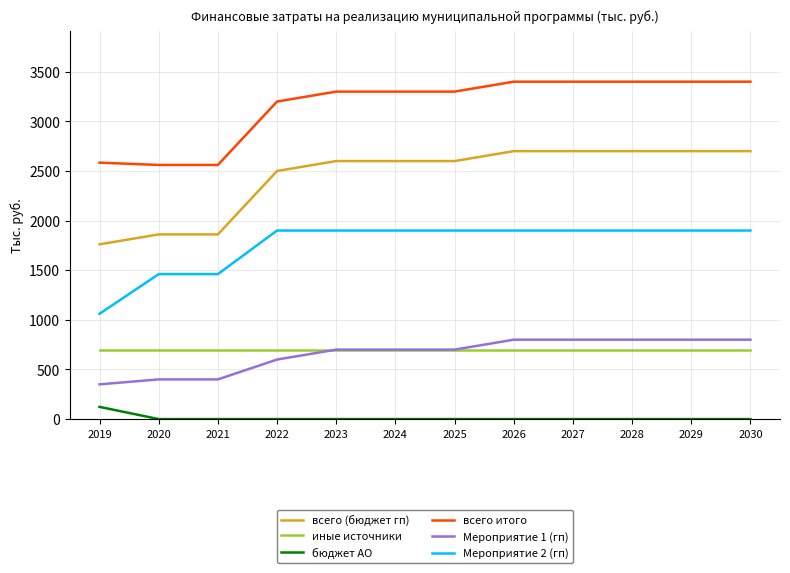

What is the total value across all series at 2030?

9500.0